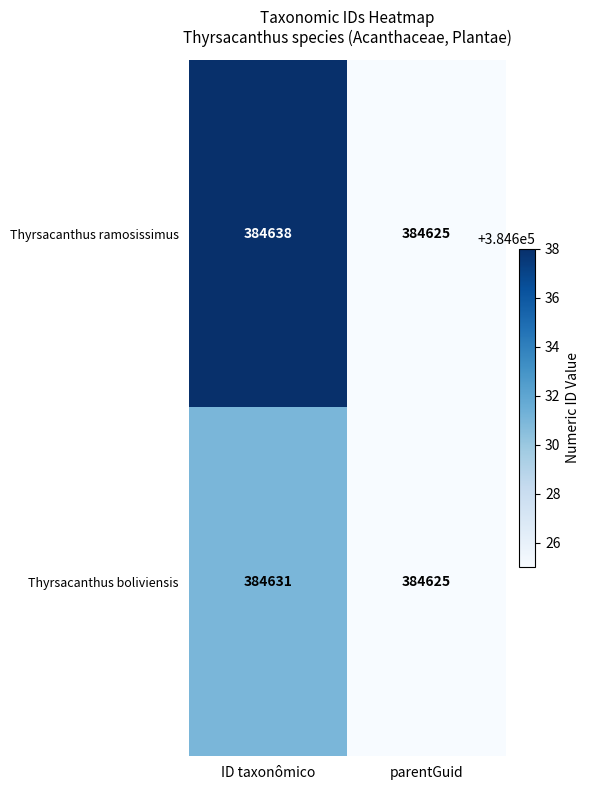

What is the total value across all series at parentGuid?

769250